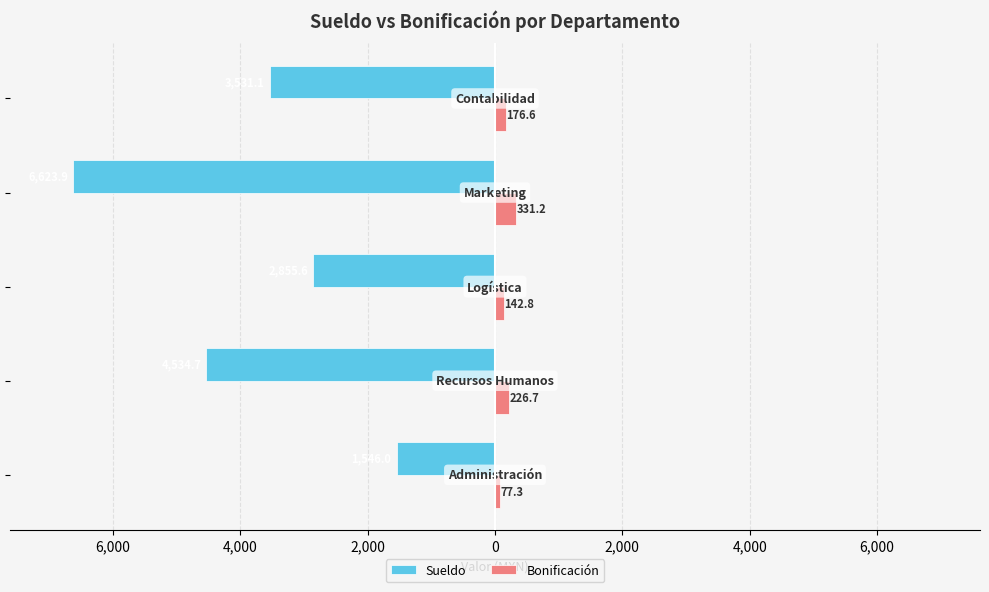

What are all the series names shown in the legend?

Sueldo, Bonificación